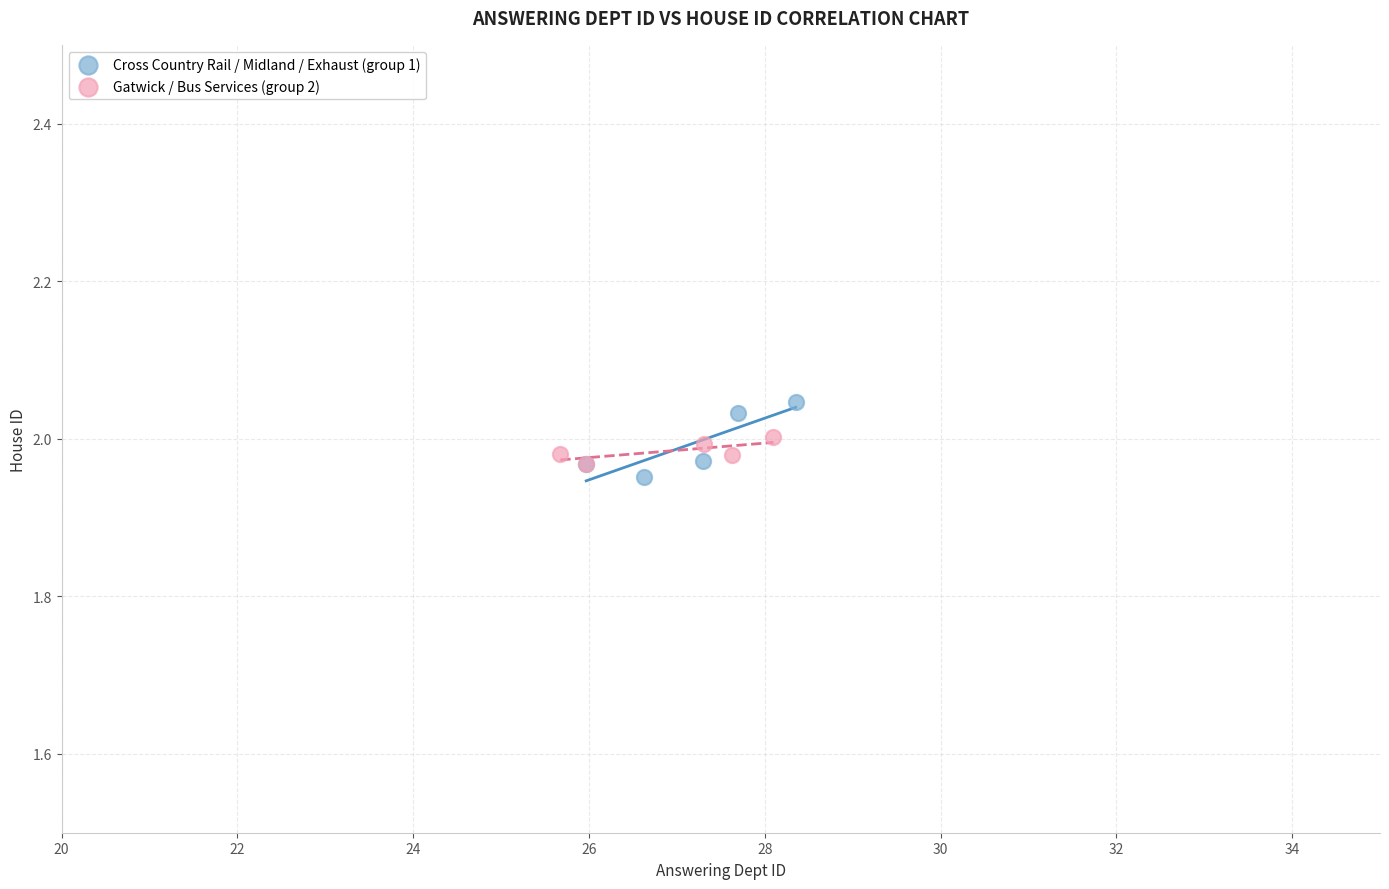

Which series contains the highest Y value?

Cross Country Rail / Midland / Exhaust (group 1)